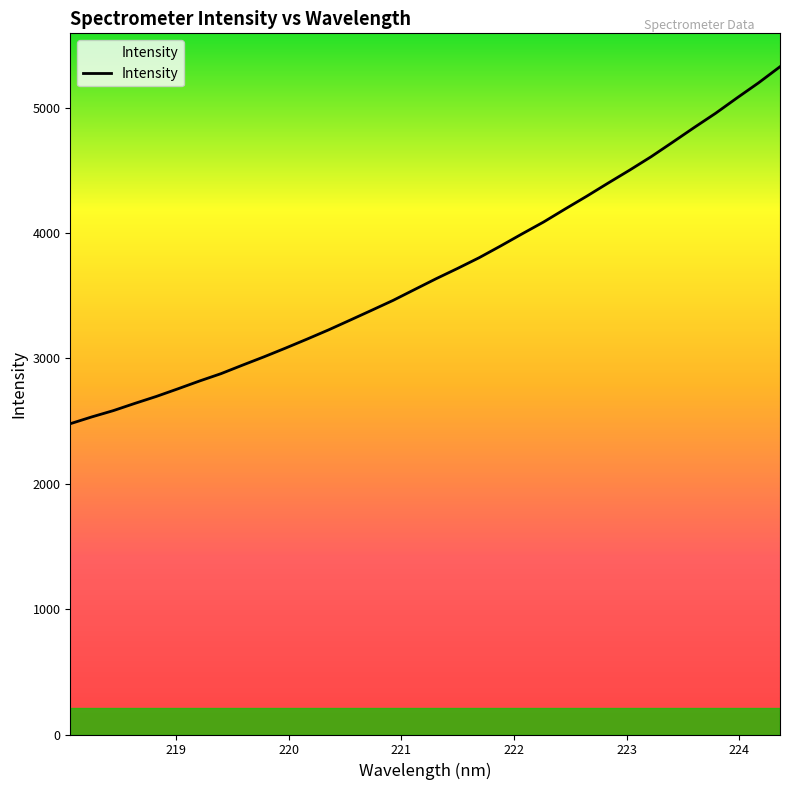

What is the maximum value shown in the chart?

5327.0